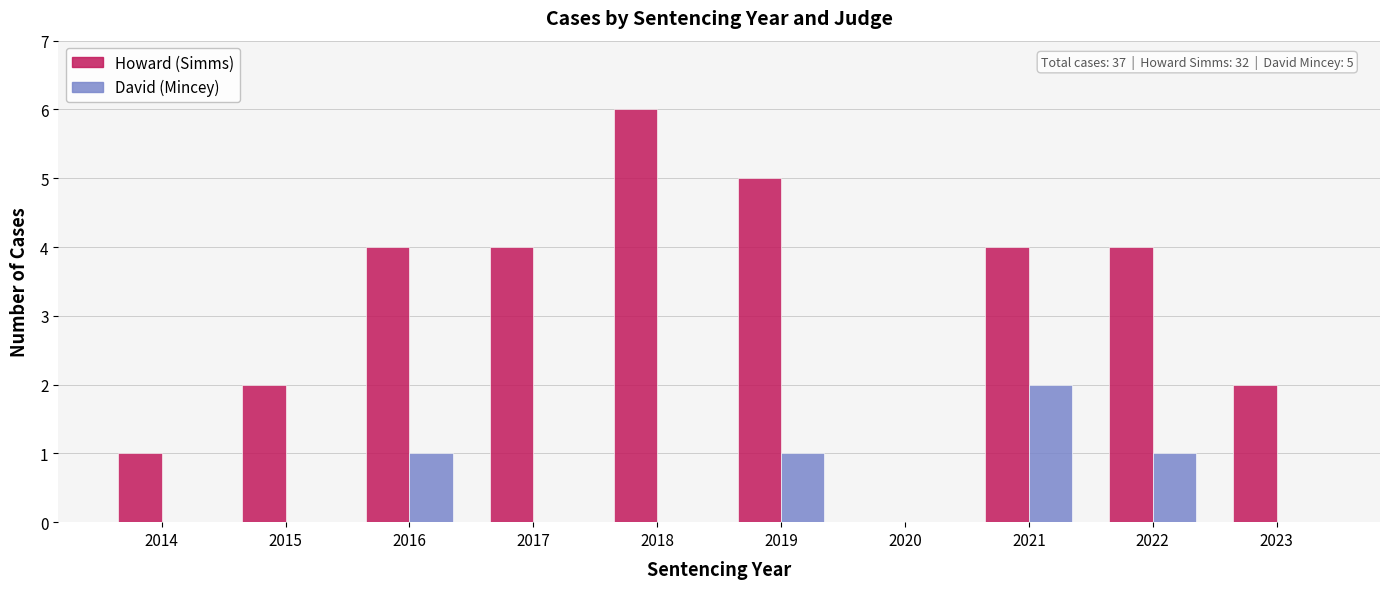

What is the greatest value displayed?

6